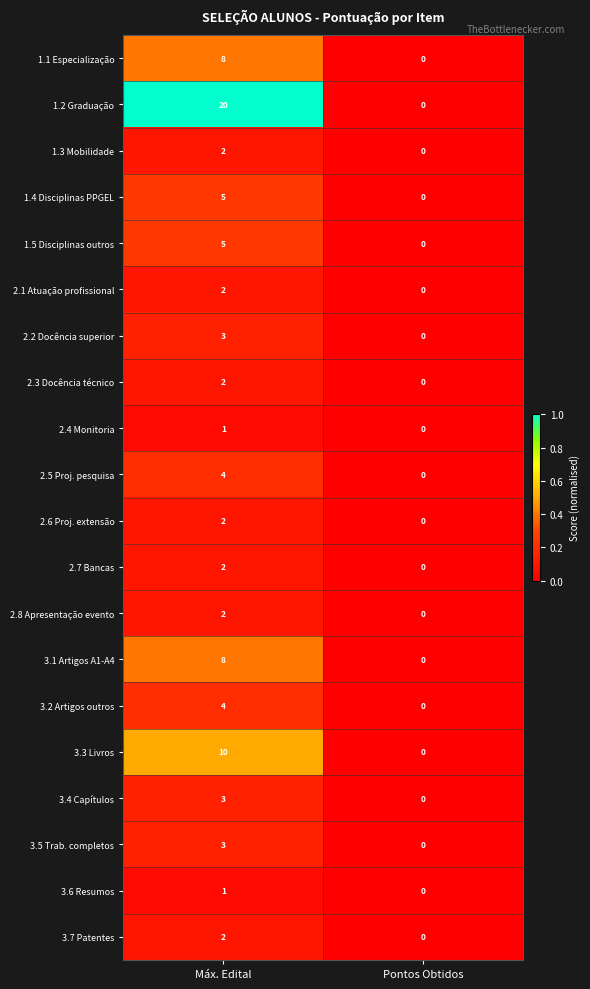

Which series has the largest total across all categories?

1.2 Graduação